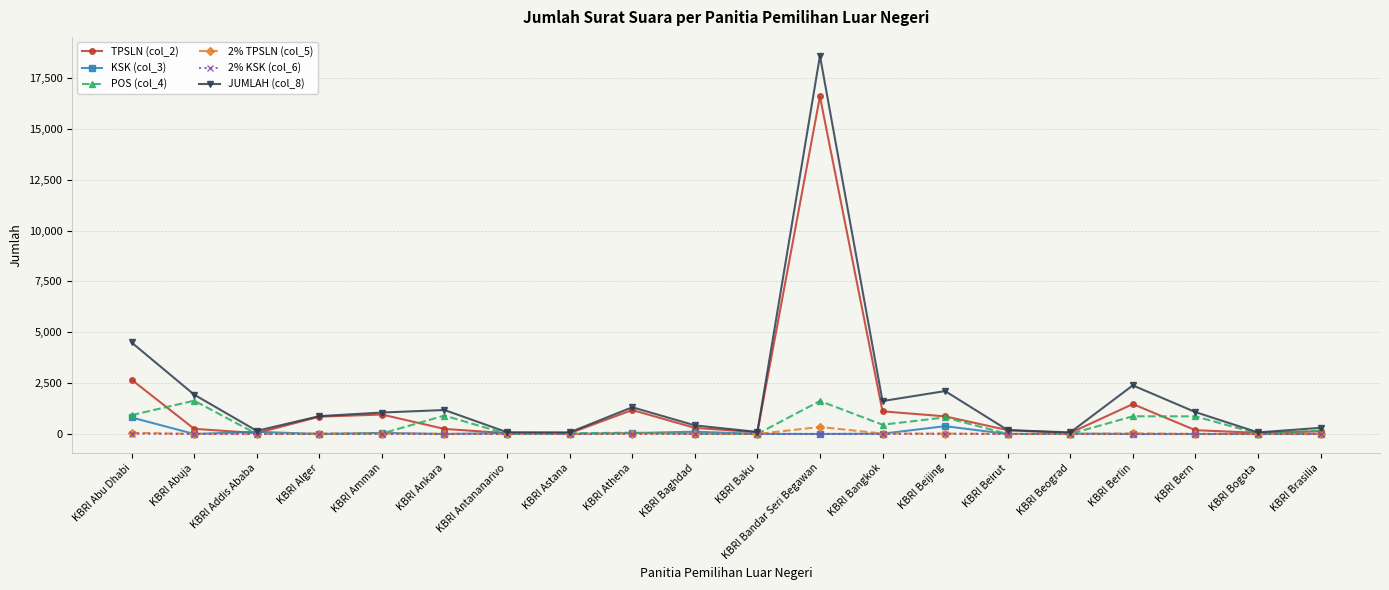

At which category is the sum across all series the highest?

KBRI Bandar Seri Begawan